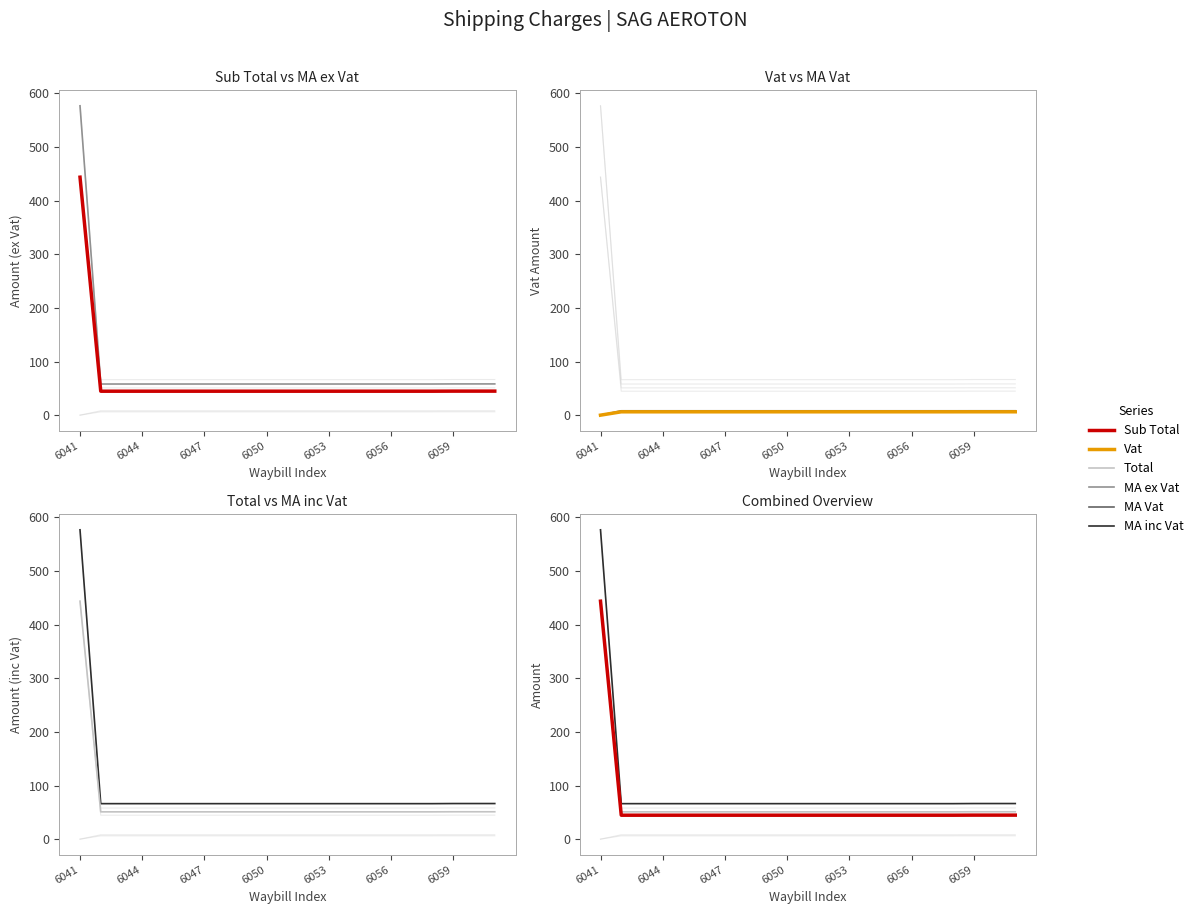

At how many categories does at least one series exceed 119?

1